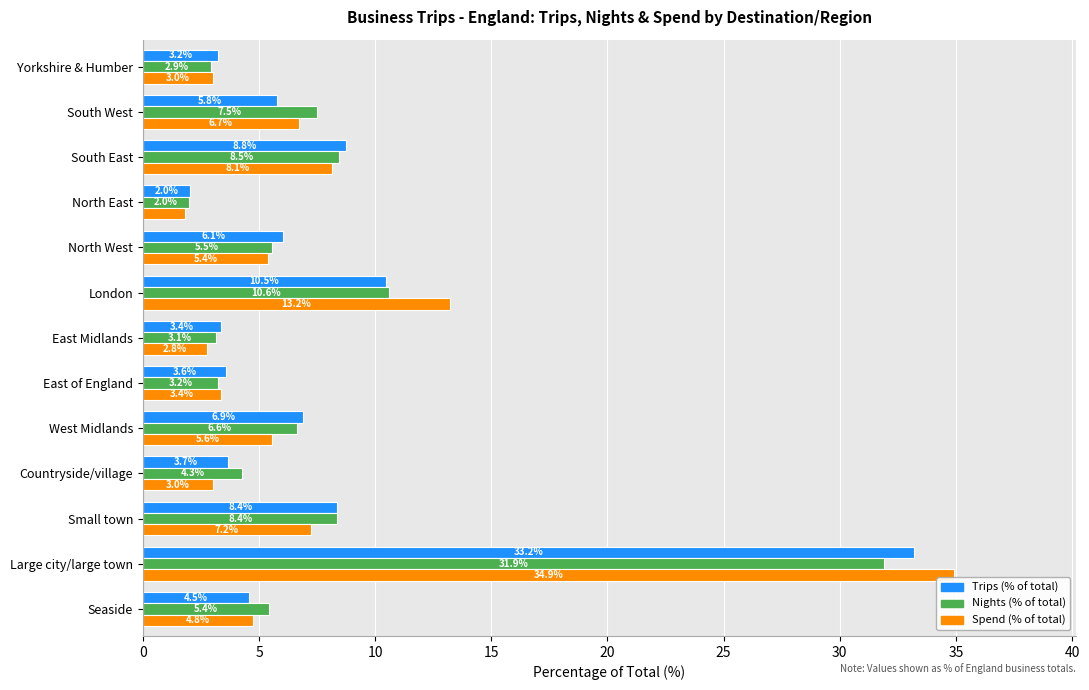

List the labels in order of Nights (% of total) value, smallest first.

North East, Yorkshire & Humber, East Midlands, East of England, Countryside/village, Seaside, North West, West Midlands, South West, Small town, South East, London, Large city/large town